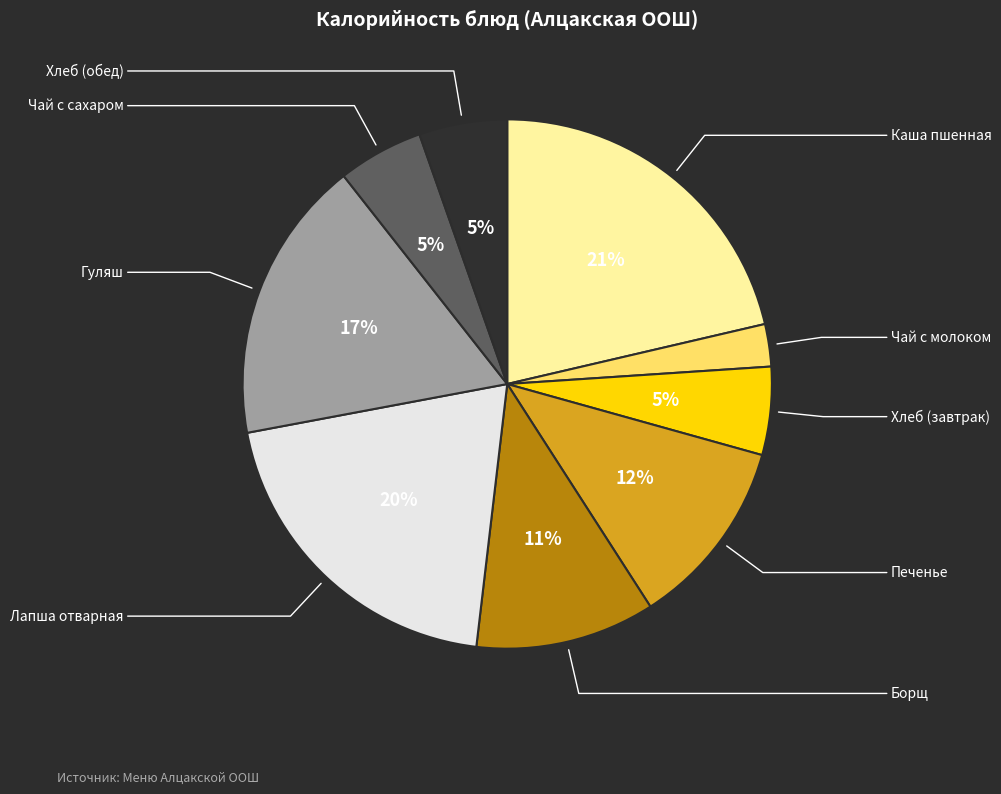

Is Печенье the majority of the pie?

No